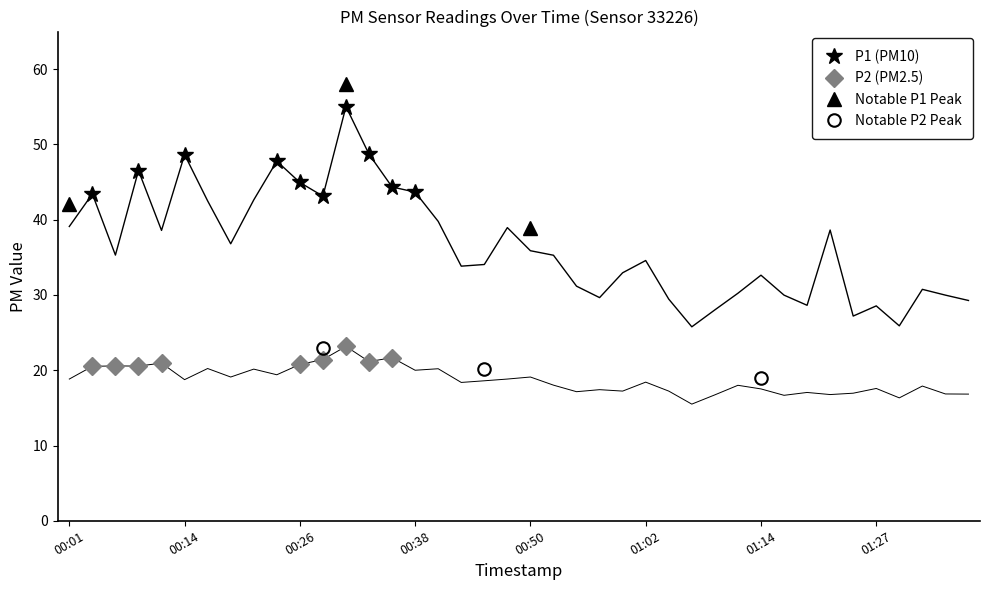

True or false: P1 and P2 cross at least once.

False